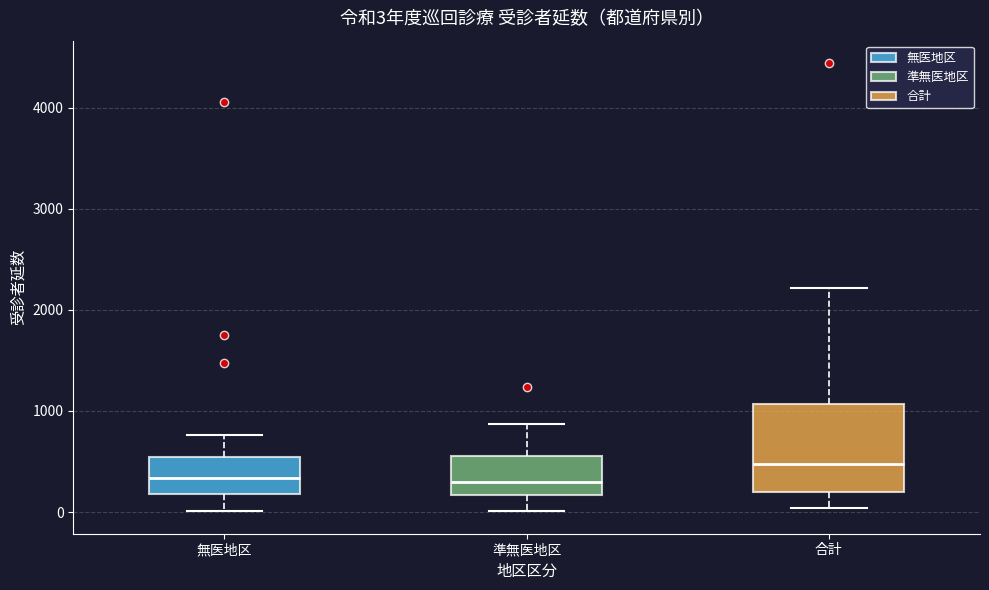

Which box is the tallest, from its lower edge to its upper edge?

合計